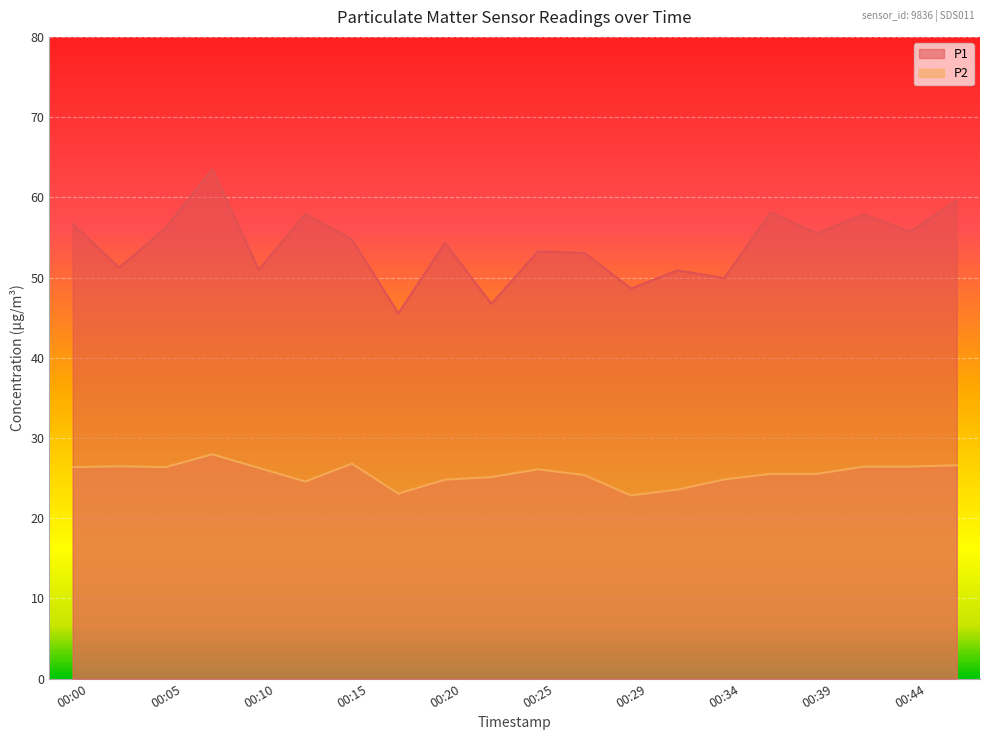

Reading left to right, extract all data points from this chart.

P1: 00:00=56.7	00:02=51.2	00:05=56.2	00:07=63.5	00:10=51.0	00:12=57.9	00:15=54.8	00:17=45.5	00:20=54.3	00:22=46.7	00:25=53.3	00:27=53.1	00:29=48.6	00:32=50.9	00:34=49.9	00:37=58.1	00:39=55.5	00:42=57.9	00:44=55.7	00:46=59.6
P2: 00:00=26.4	00:02=26.5	00:05=26.4	00:07=28.0	00:10=26.3	00:12=24.6	00:15=26.8	00:17=23.1	00:20=24.8	00:22=25.1	00:25=26.1	00:27=25.4	00:29=22.8	00:32=23.6	00:34=24.8	00:37=25.5	00:39=25.5	00:42=26.4	00:44=26.4	00:46=26.6